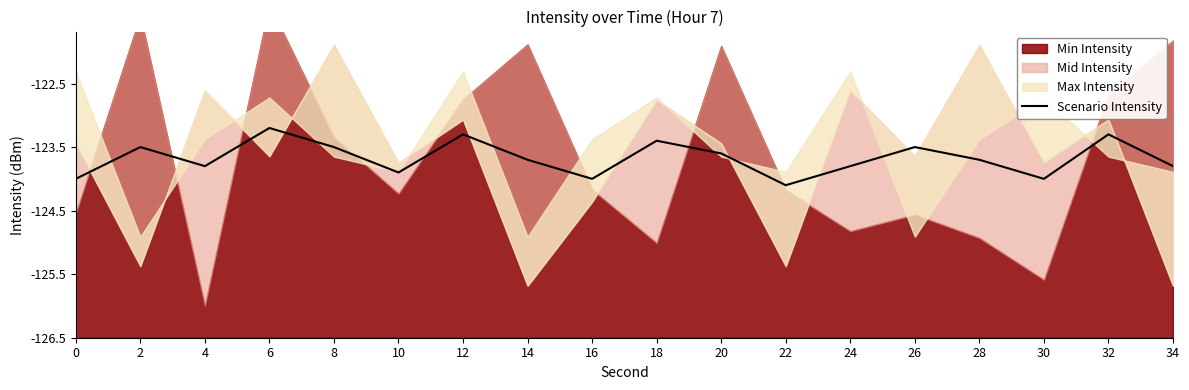

List the labels in order of value, largest first.

6, 12, 32, 18, 2, 8, 26, 20, 14, 28, 4, 24, 34, 10, 0, 16, 30, 22